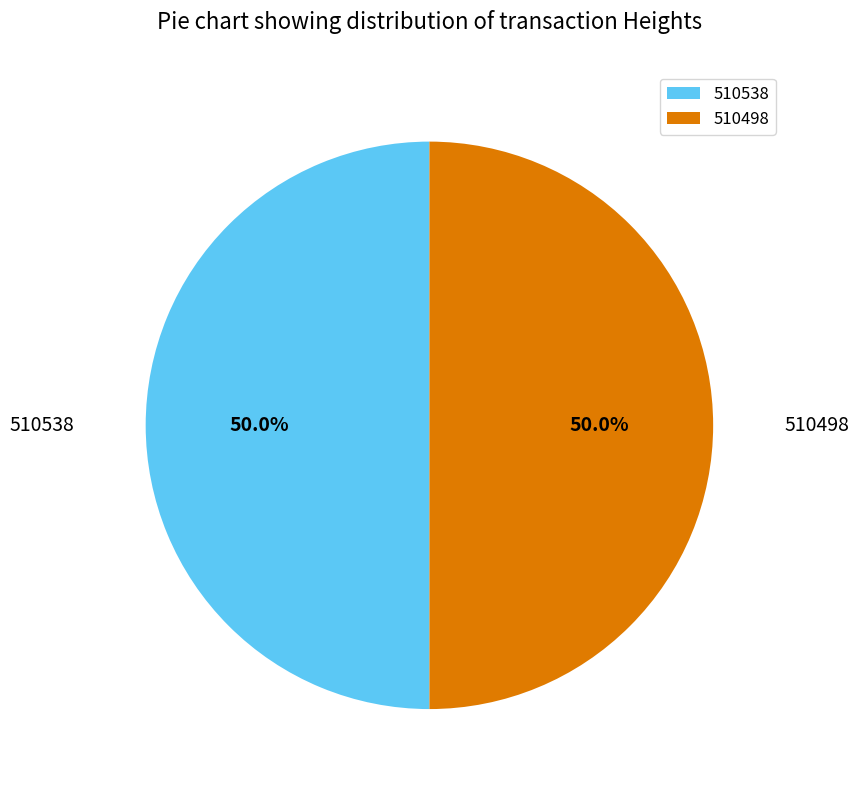

Count the number of slices in the pie.

2